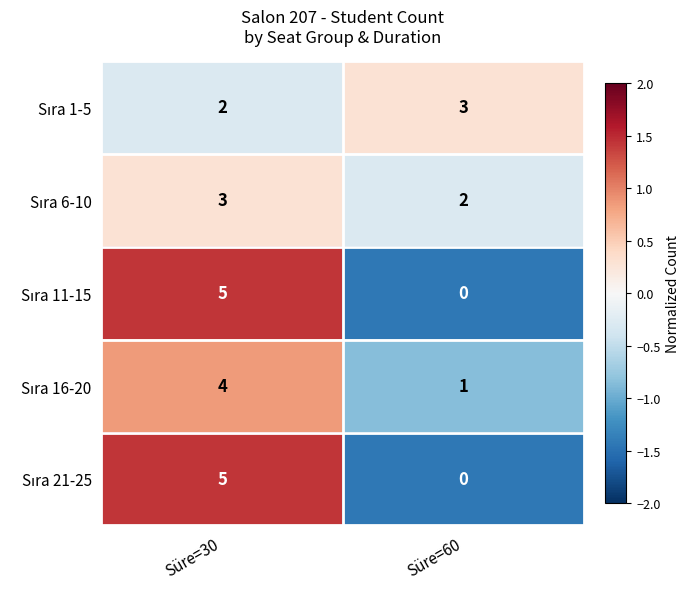

What is the maximum value shown in the chart?

5